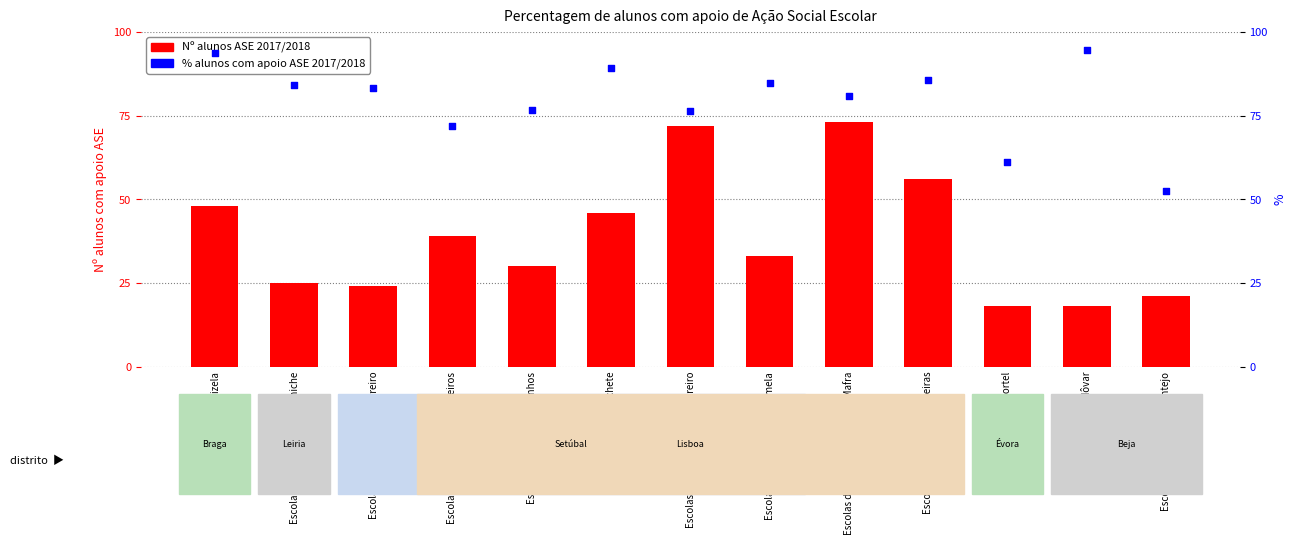

Which series contains the highest Y value?

% alunos com apoio ASE